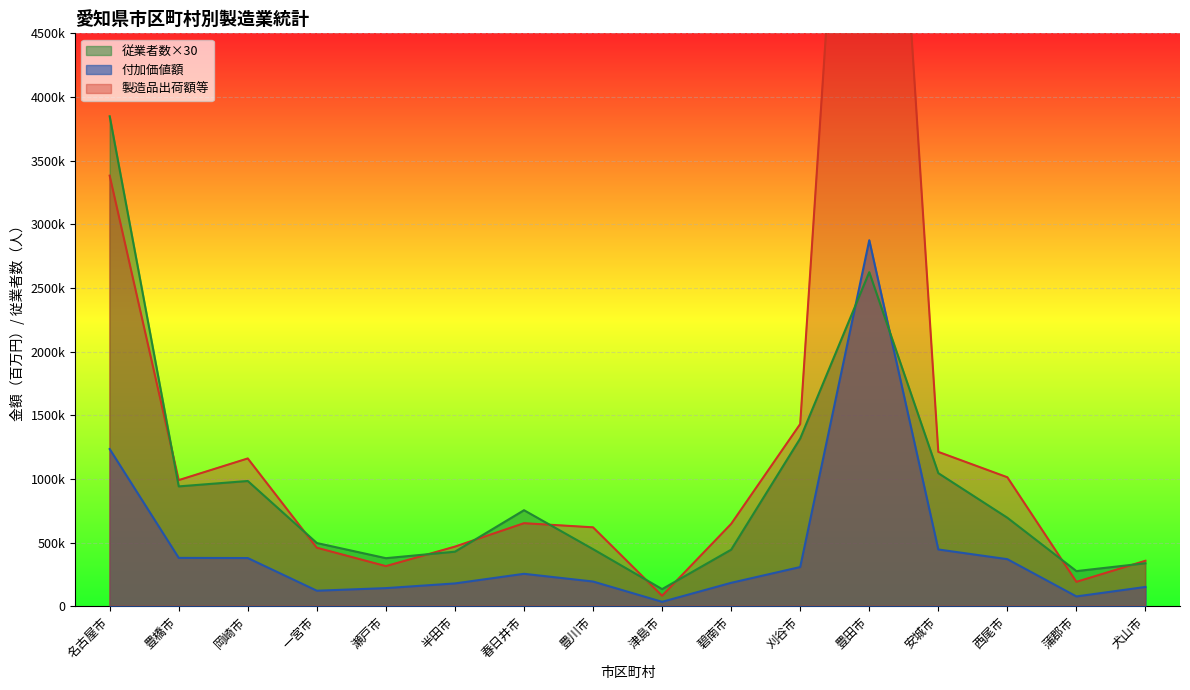

Reading left to right, extract all data points from this chart.

付加価値額: 名古屋市=1234301	豊橋市=379322	岡崎市=378030	一宮市=121448	瀬戸市=141787	半田市=178661	春日井市=254279	豊川市=193622	津島市=34307	碧南市=183483	刈谷市=307392	豊田市=2874799	安城市=445369	西尾市=369196	蒲郡市=76522	犬山市=151035
製造品出荷額等: 名古屋市=3382172	豊橋市=990215	岡崎市=1160411	一宮市=459069	瀬戸市=314532	半田市=467770	春日井市=651749	豊川市=619391	津島市=82026	碧南市=646229	刈谷市=1430903	豊田市=9659056	安城市=1211986	西尾市=1012583	蒲郡市=191118	犬山市=356717
従業者数: 名古屋市=3848340	豊橋市=941010	岡崎市=983400	一宮市=496020	瀬戸市=377070	半田市=427980	春日井市=753870	豊川市=447990	津島市=134010	碧南市=443790	刈谷市=1317570	豊田市=2623770	安城市=1044870	西尾市=694620	蒲郡市=275490	犬山市=337140